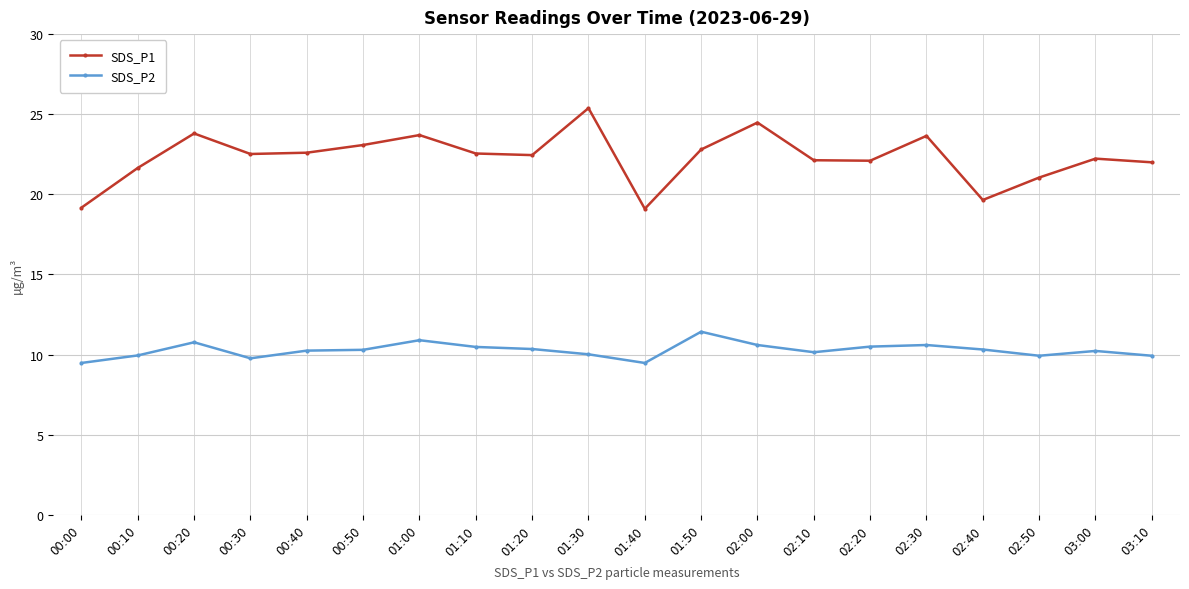

How many lines are shown in the chart?

2